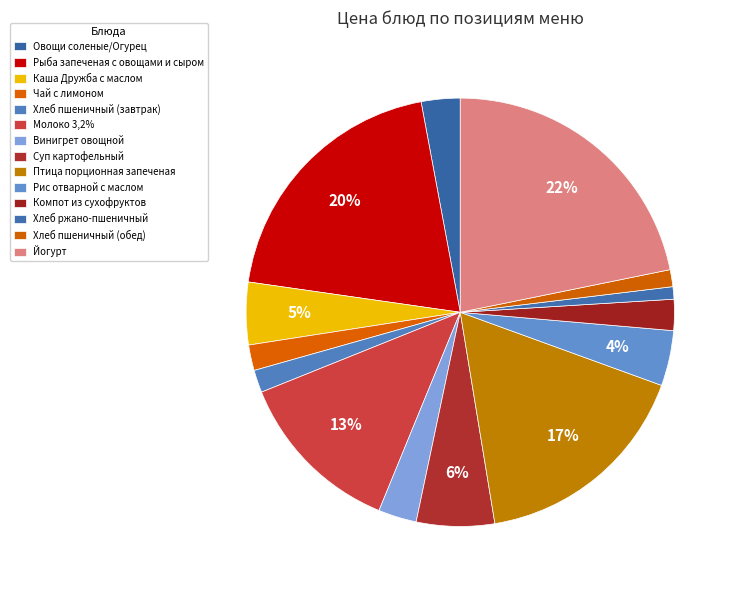

To the nearest percent, what is the combined percentage of Рыба запеченая с овощами и сыром and Суп картофельный?

26%